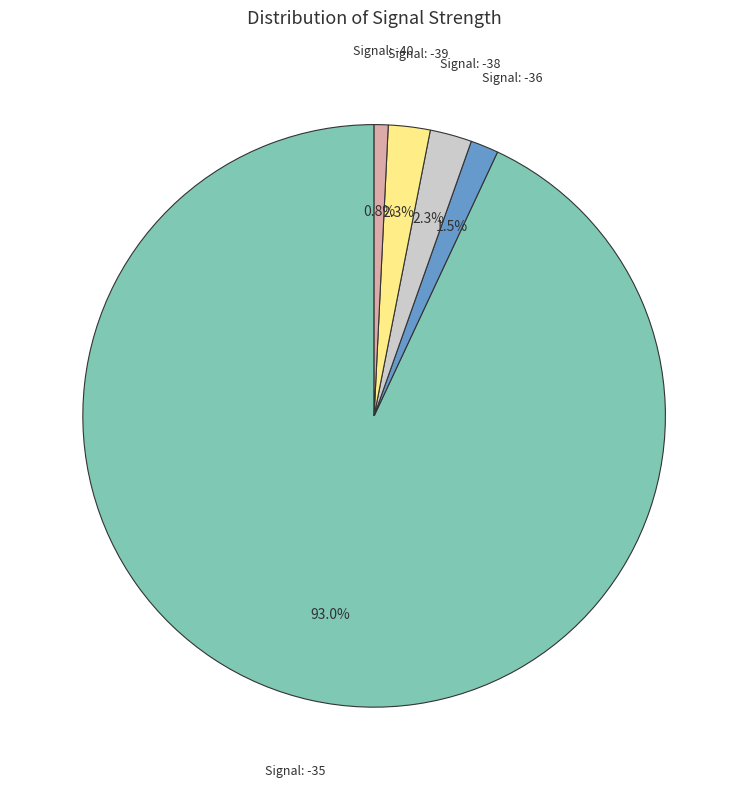

Which has a higher value, Signal: -39 or Signal: -35?

Signal: -35